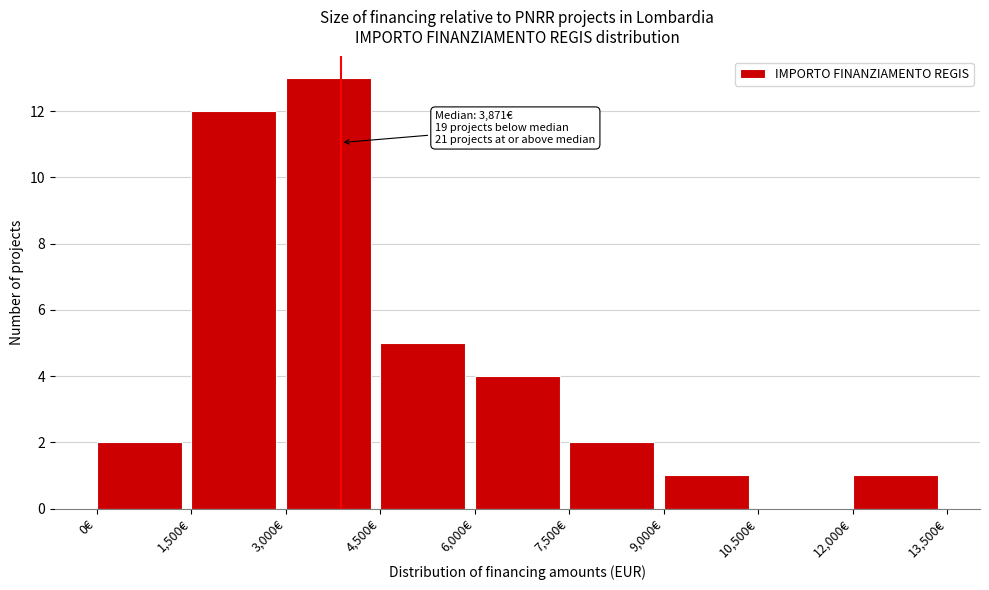

Which range on the x-axis has the tallest bar?

3000 to 4500